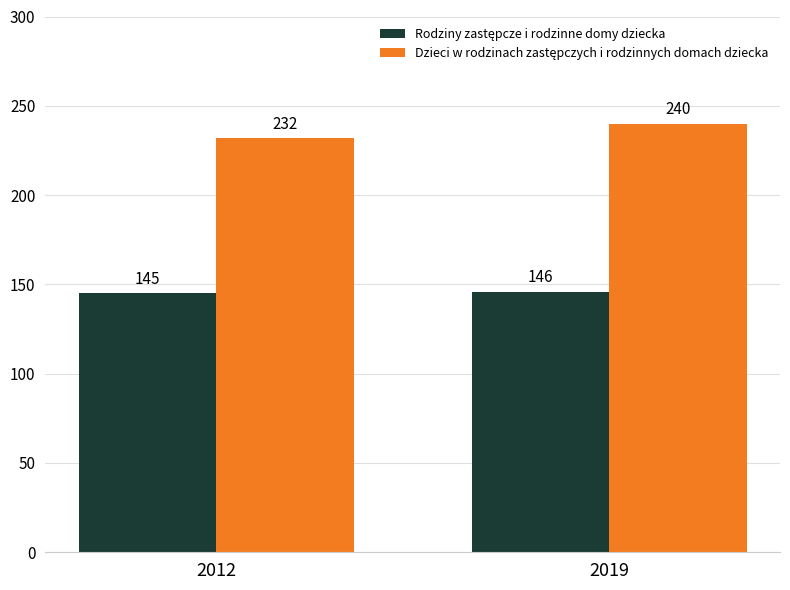

How many categories are shown in the chart?

2